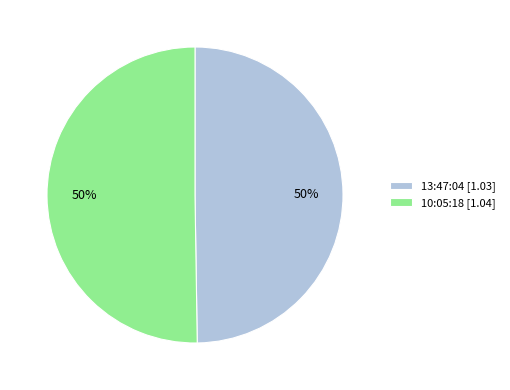

Is it true that 13:47:04 [1.03] is 55% of the pie?

False